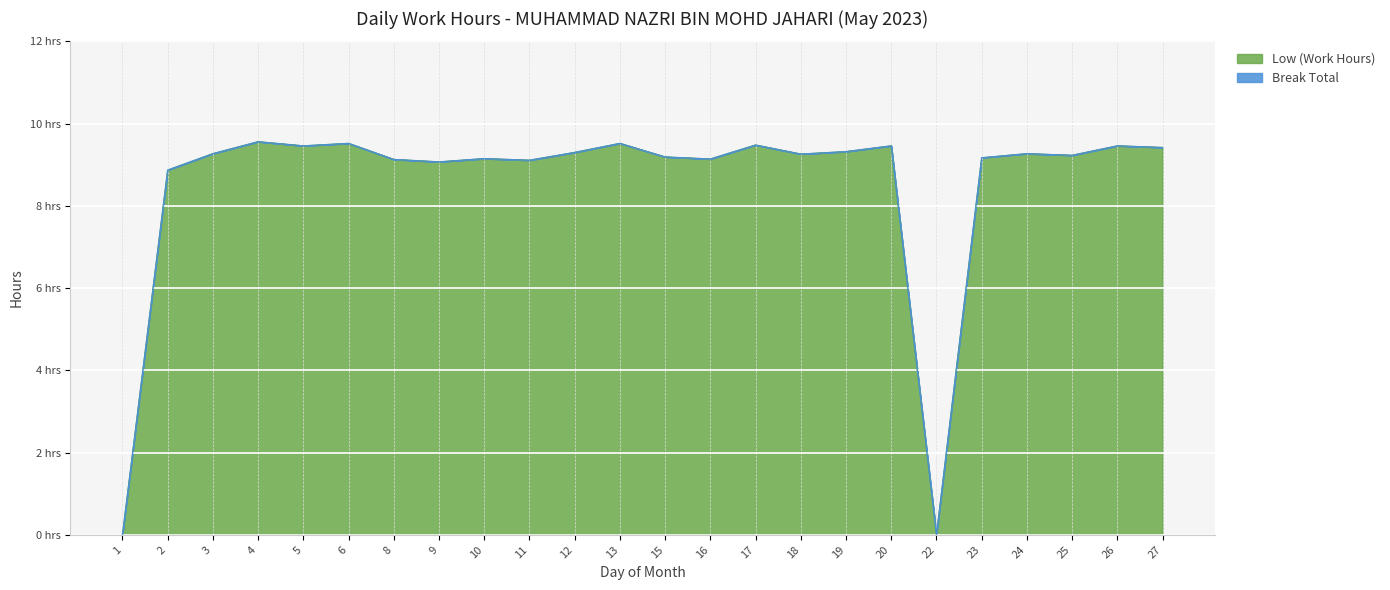

Between 17 and 20, which is larger?

17